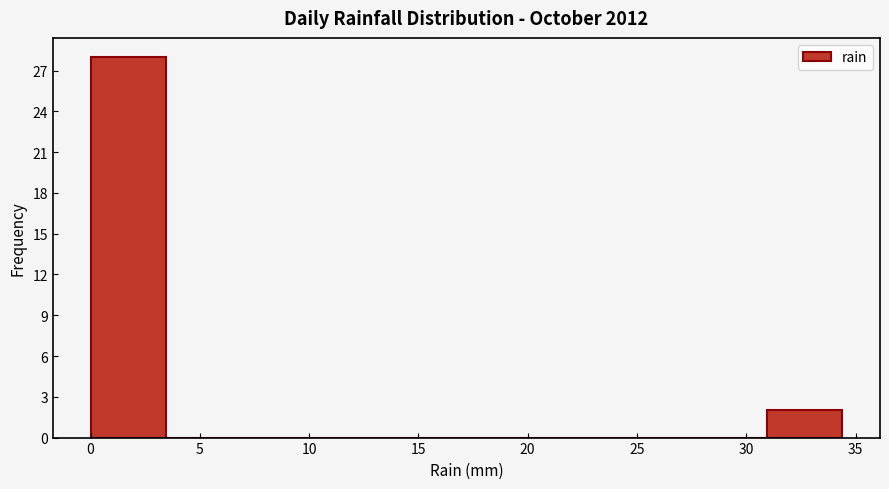

How tall is the bar that spans 0.0 to 3.5 on the x-axis? Neither the bar edges nor the heights are printed on the chart, so give them approximately, as read against the axes.

28